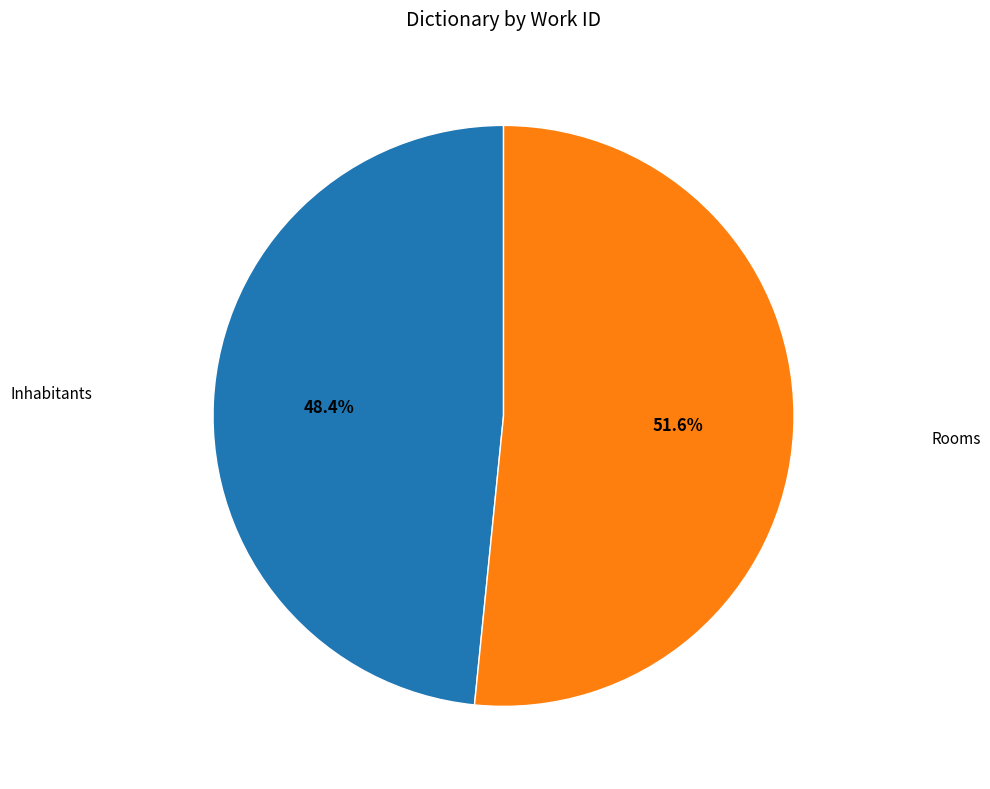

Does any single category account for the majority?

Yes